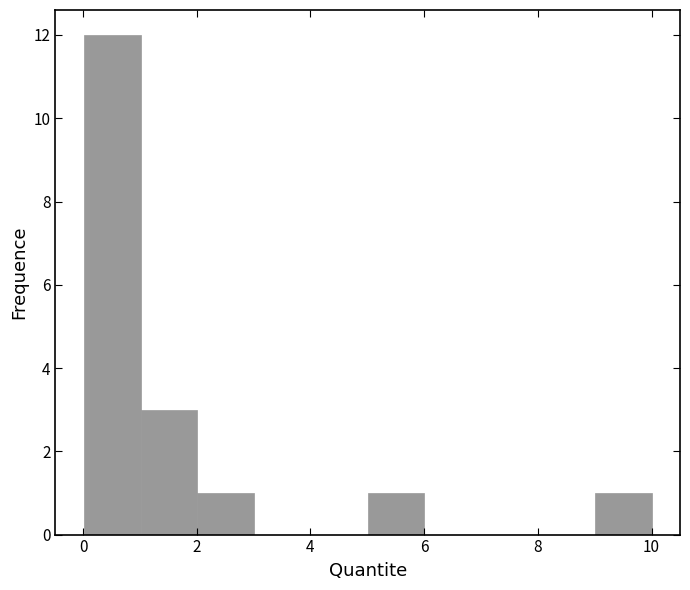

Reading left to right, transcribe this chart: for each bar, give the range it covers on the x-axis and its height. Neither the bar edges nor the heights are printed on the chart, so give them approximately, as read against the axes.

0 to 1: 12
1 to 2: 3
2 to 3: 1
3 to 4: 0
4 to 5: 0
5 to 6: 1
6 to 7: 0
7 to 8: 0
8 to 9: 0
9 to 10: 1